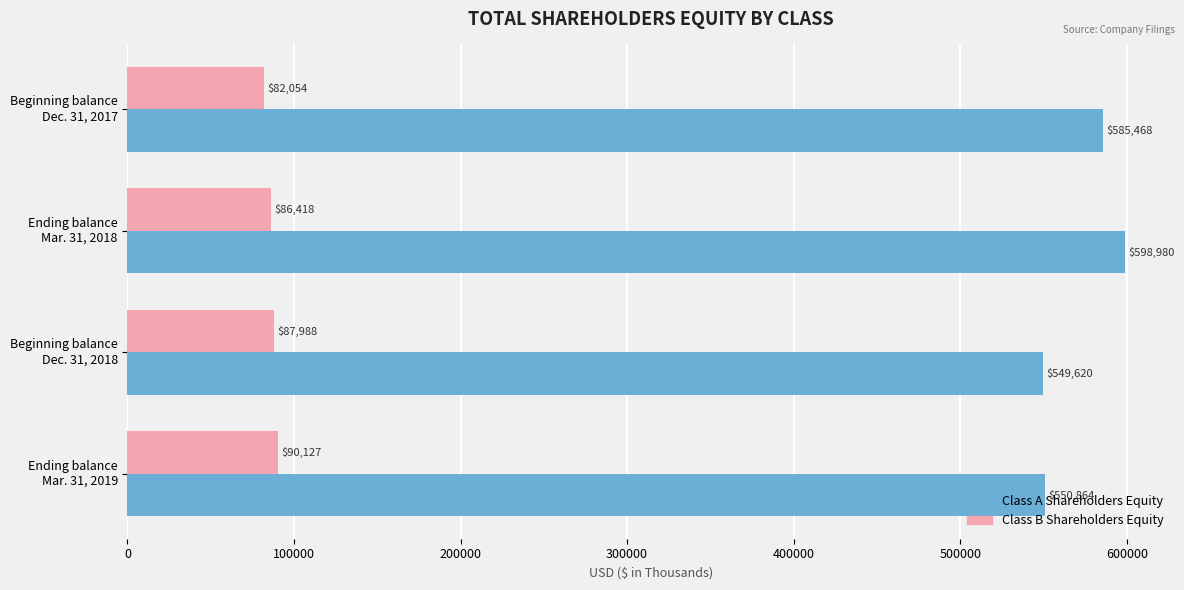

How many data points does each series have?

4